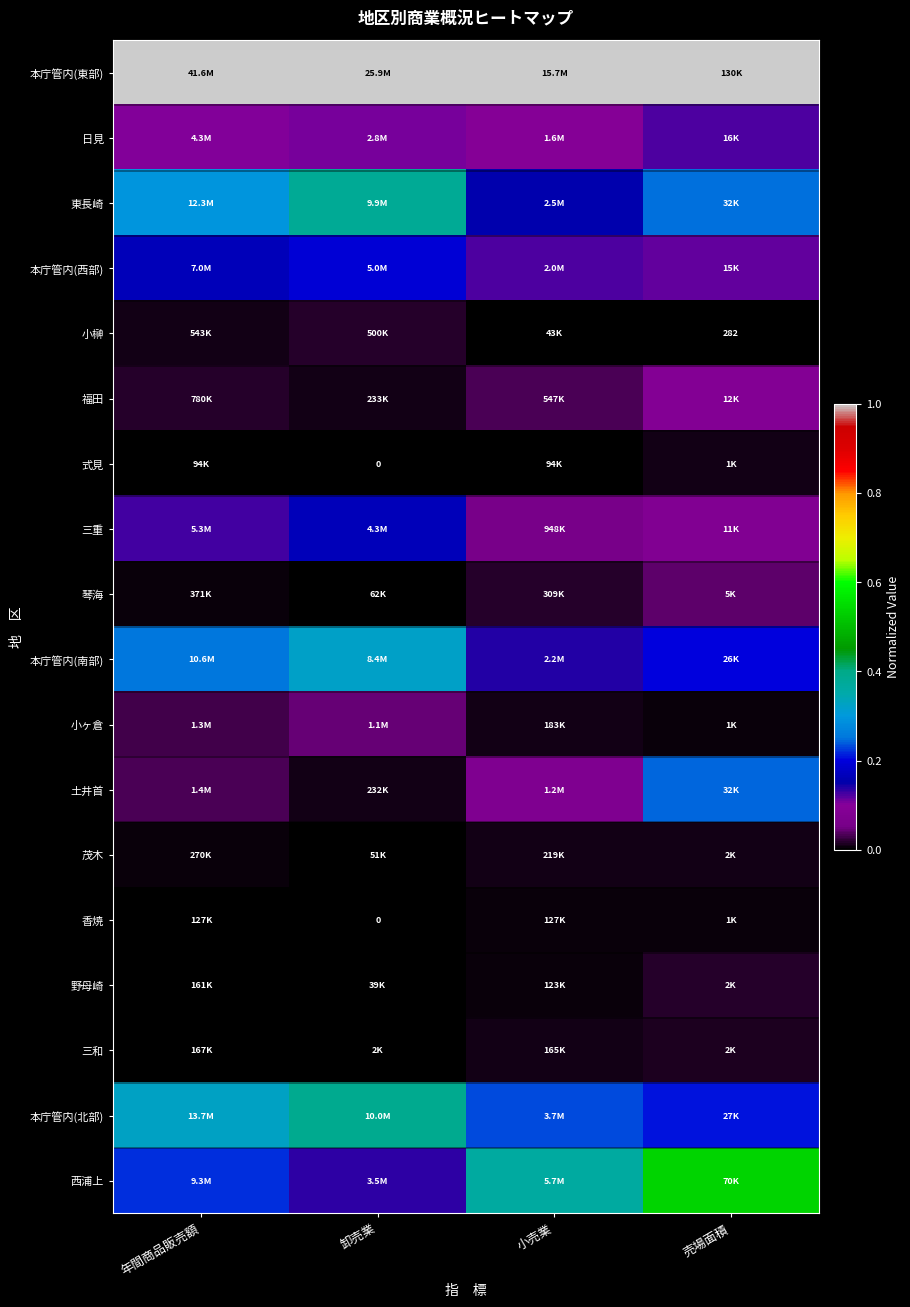

What is the highest value of the 西浦上 series?

0.5